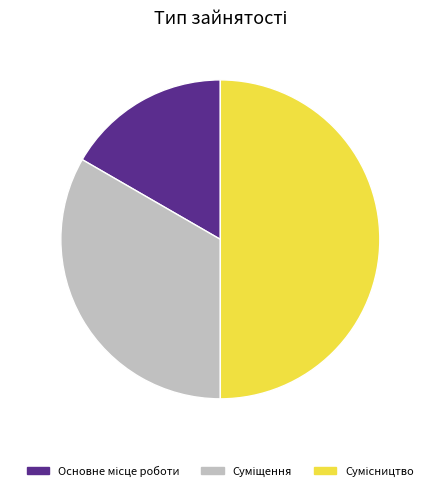

Is Суміщення the majority of the pie?

No